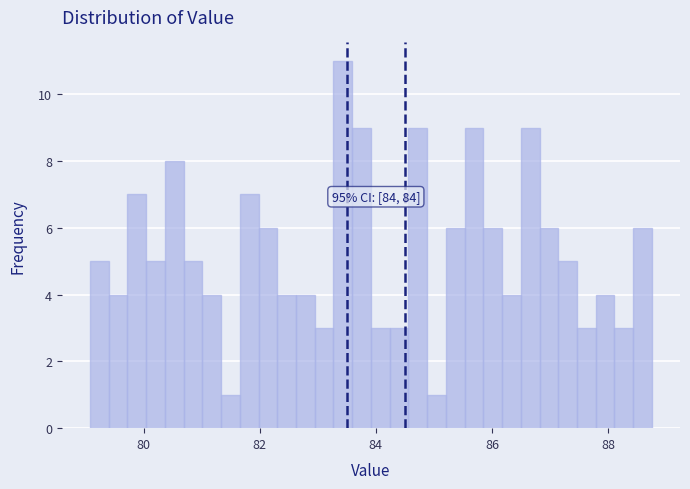

Read against the x-axis, roughly where is the centre of the tallest bar?

83.4